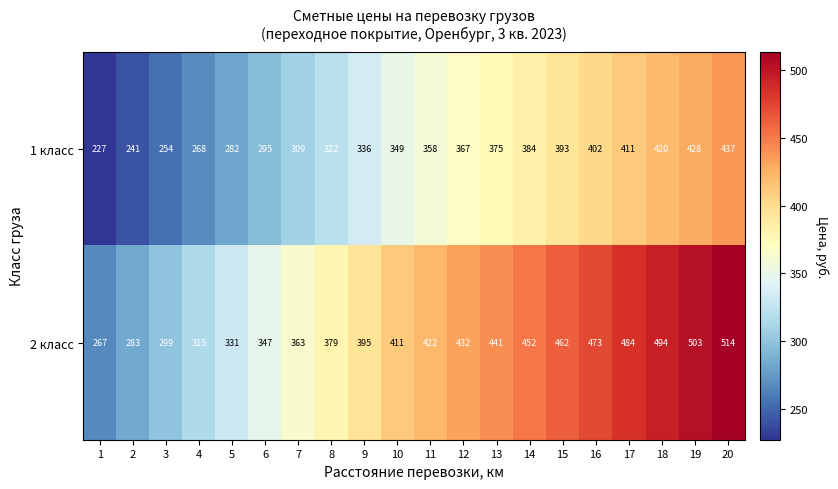

What is the maximum value for 1 класс?

437